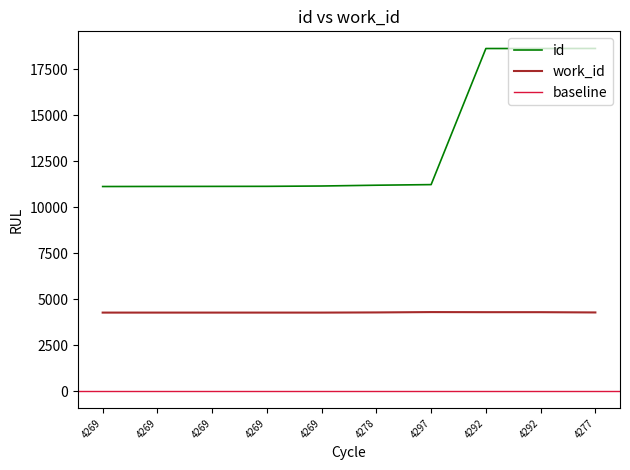

What is the spread (max minus min) of values at 4292?

14331